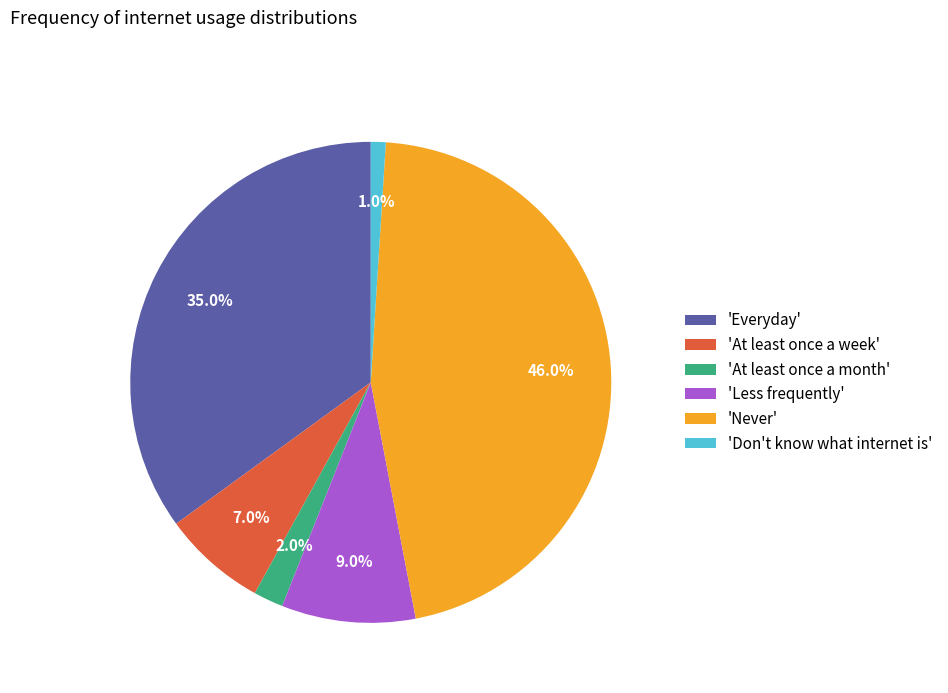

Does 'Don't know what internet is' account for over 50% of the chart?

No